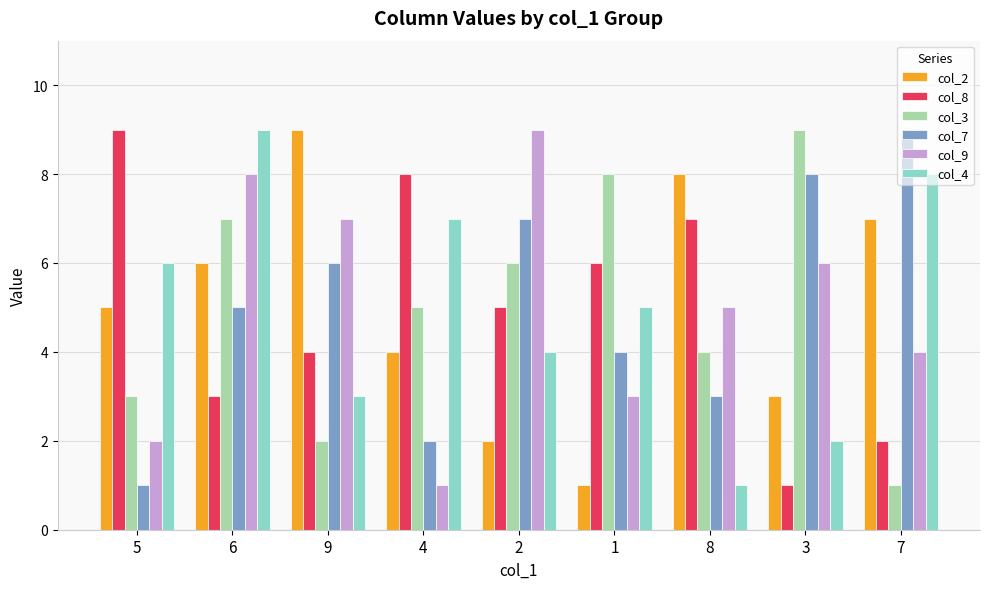

The value of col_8 at 9 is 4. True or false?

True